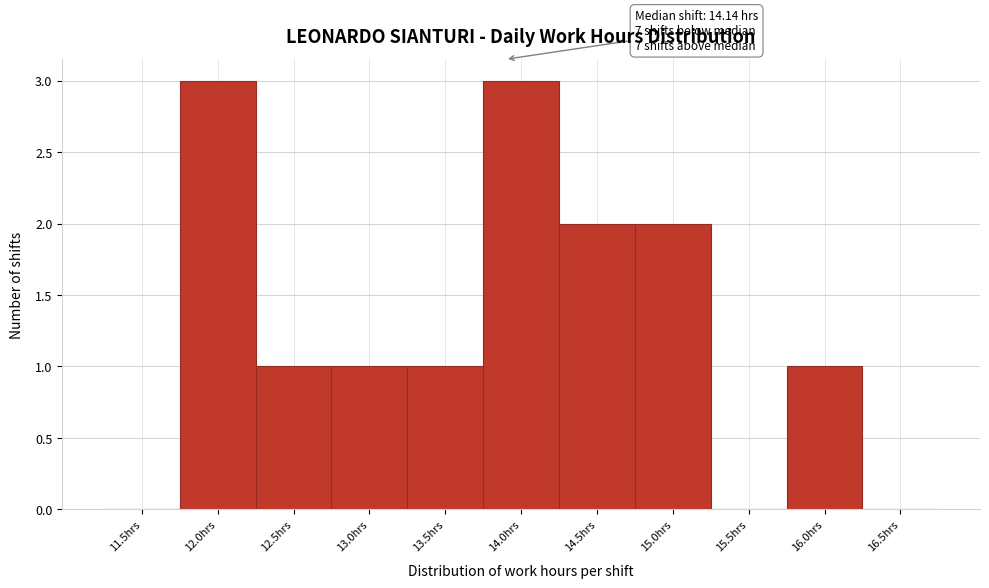

Reading left to right, transcribe all the data shown in this chart.

11.5hrs=0	12.0hrs=3	12.5hrs=1	13.0hrs=1	13.5hrs=1	14.0hrs=3	14.5hrs=2	15.0hrs=2	15.5hrs=0	16.0hrs=1	16.5hrs=0